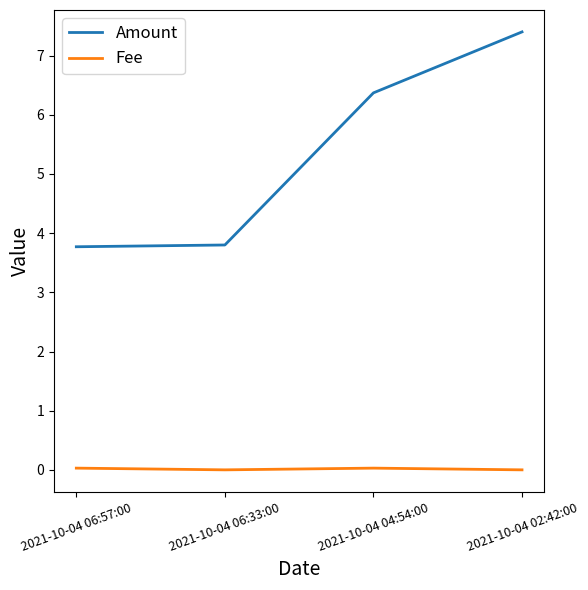

How many values in the Amount series exceed 6?

2